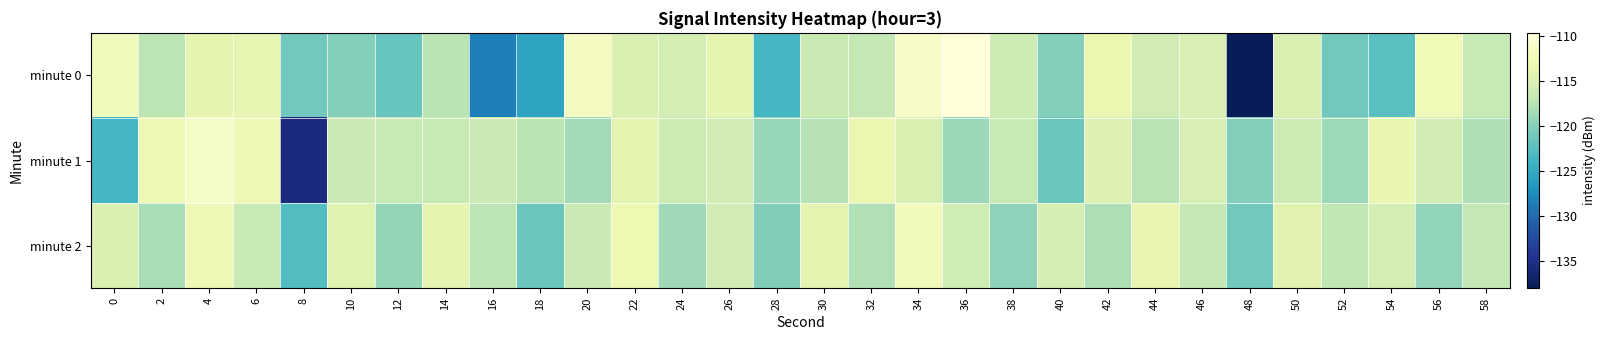

List the series in order of their peak value, lowest first.

minute 2, minute 1, minute 0